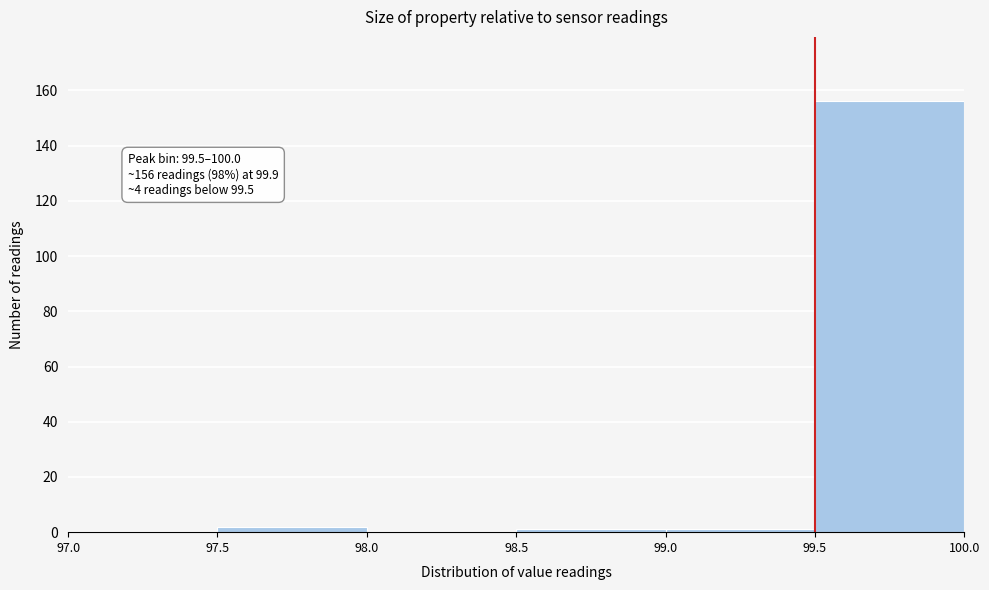

Over which range of the x-axis is the bar tallest?

99.5 to 100.0